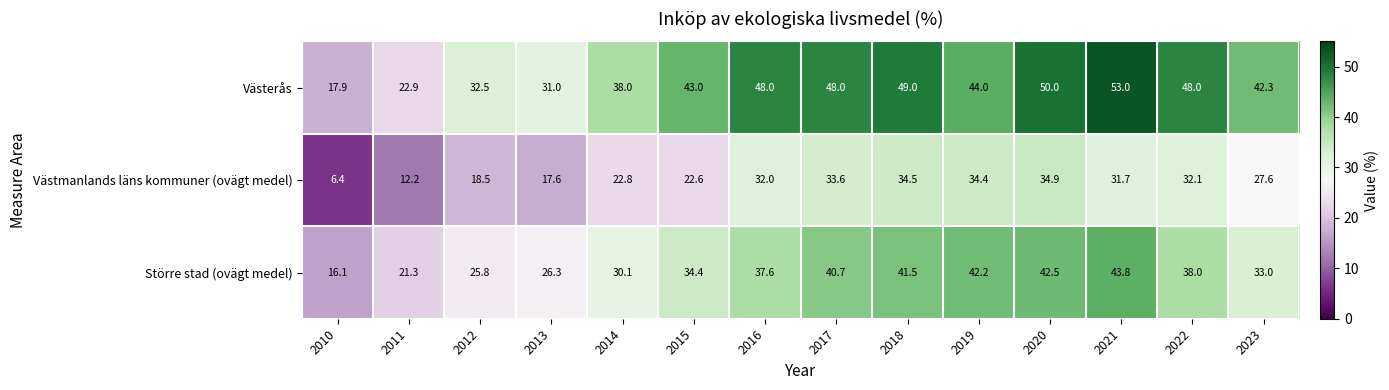

Which series has the largest total across all categories?

Västerås